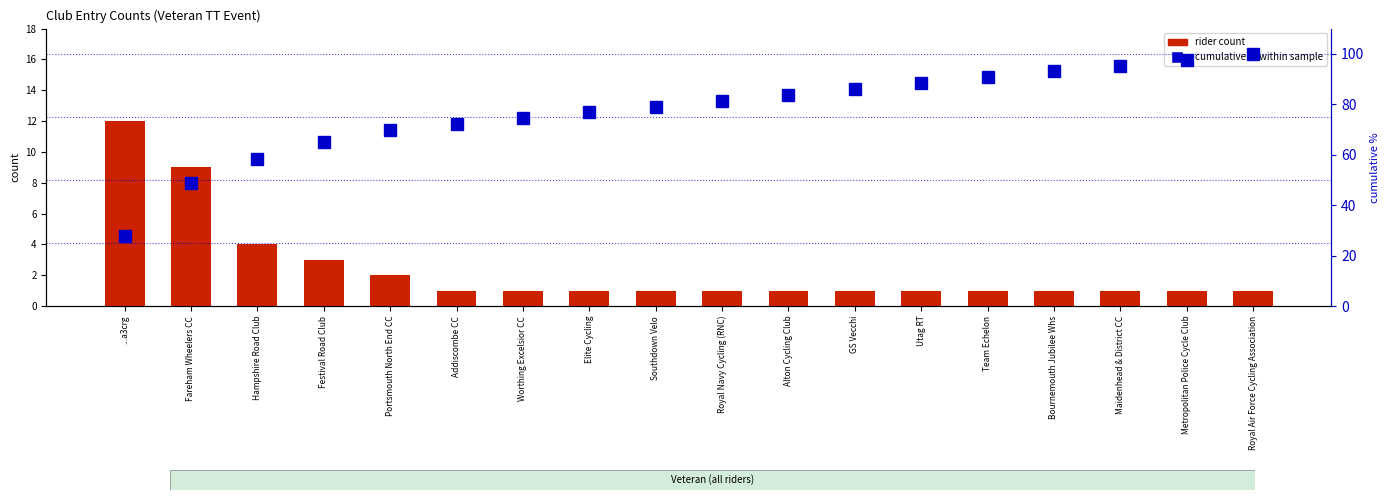

At which category is the sum across all series the highest?

Royal Air Force Cycling Association